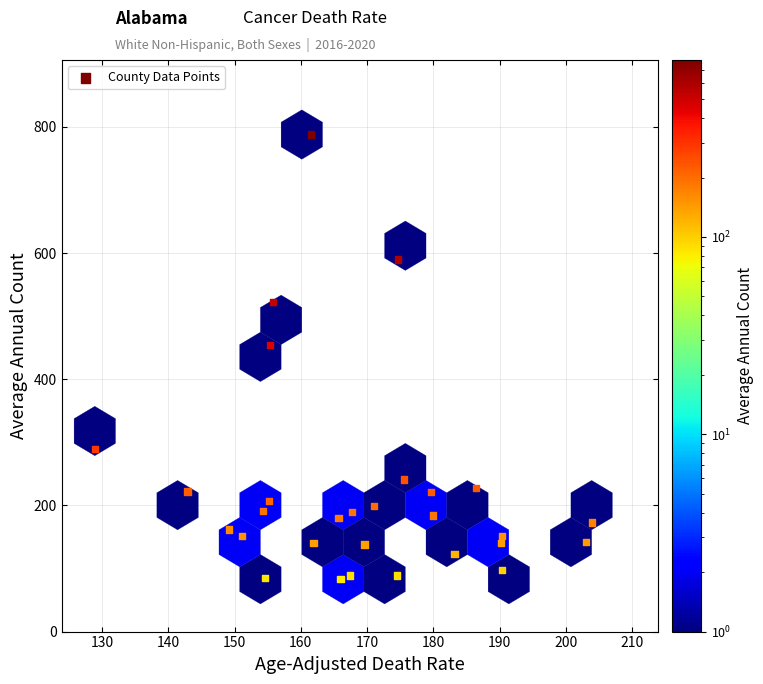

What Y value in the scatter plot is closest to 435?

454